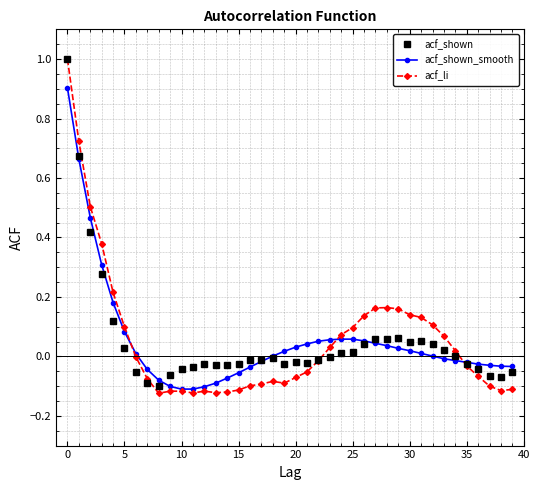

Which series has the widest spread of values?

acf_li